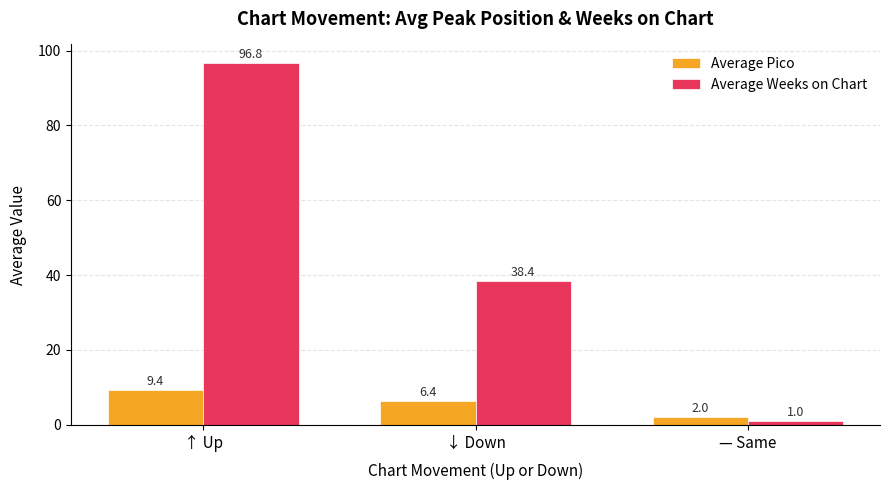

Rank the series by their maximum value, from lowest to highest.

Average Pico, Average Weeks on Chart